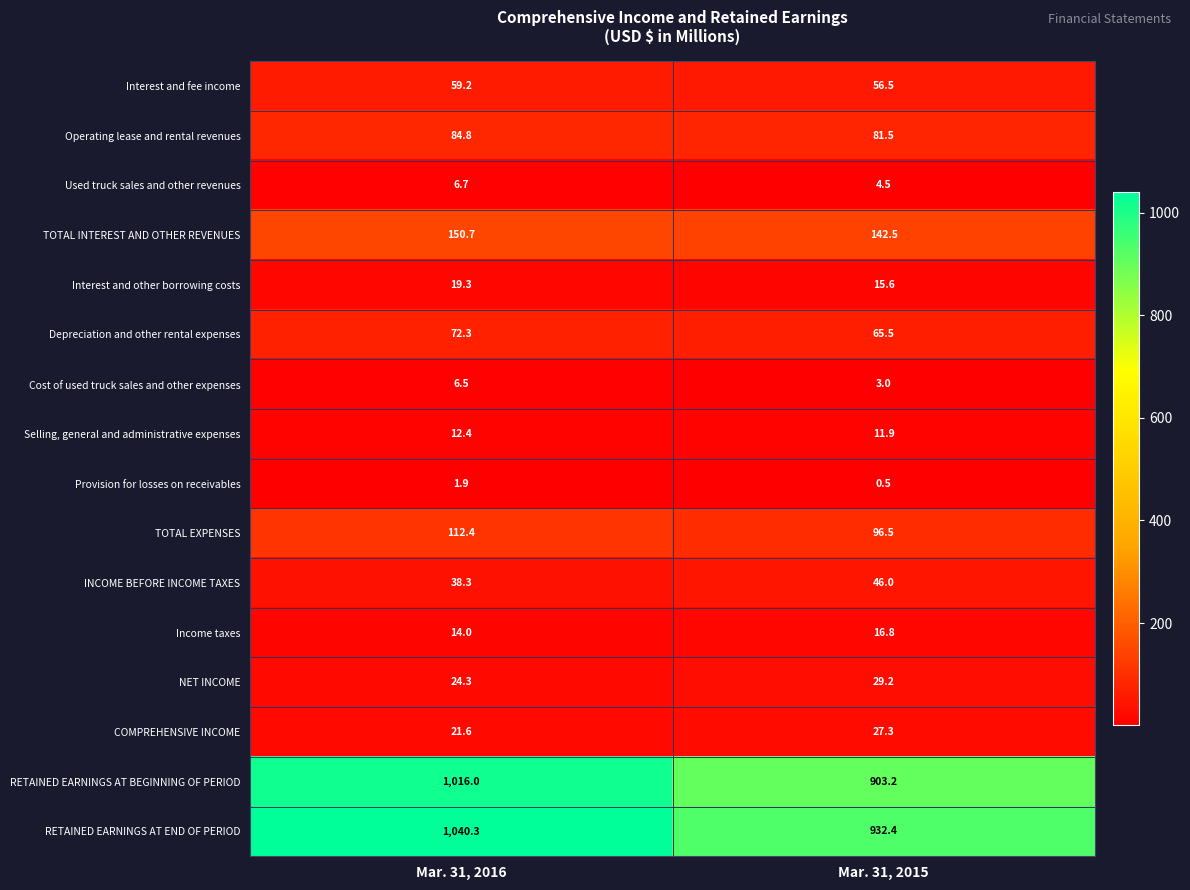

Is it true that Cost of used truck sales and other expenses equals 1.4 at Mar. 31, 2015?

False